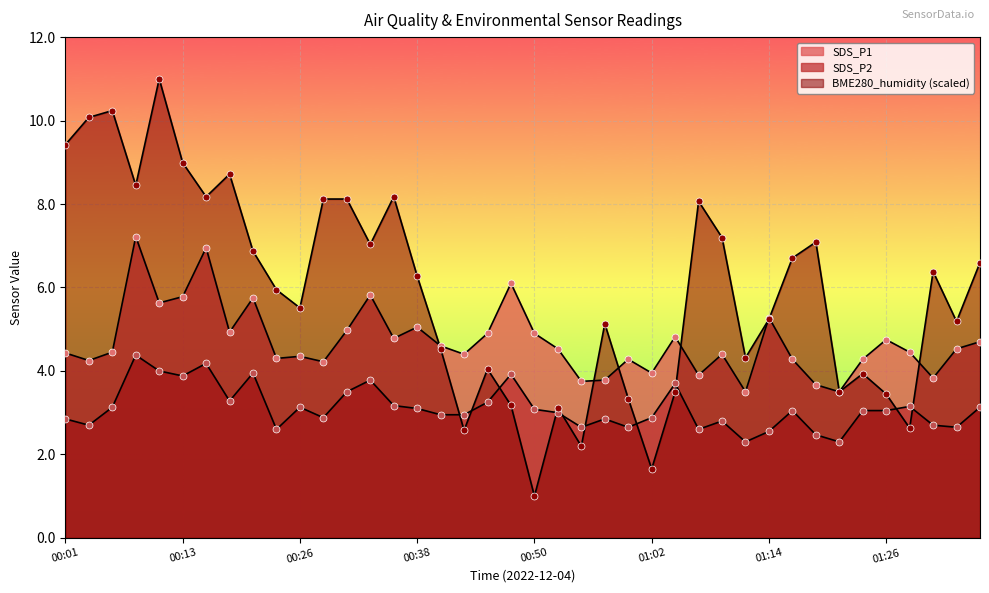

At how many categories does at least one series exceed 9?

4